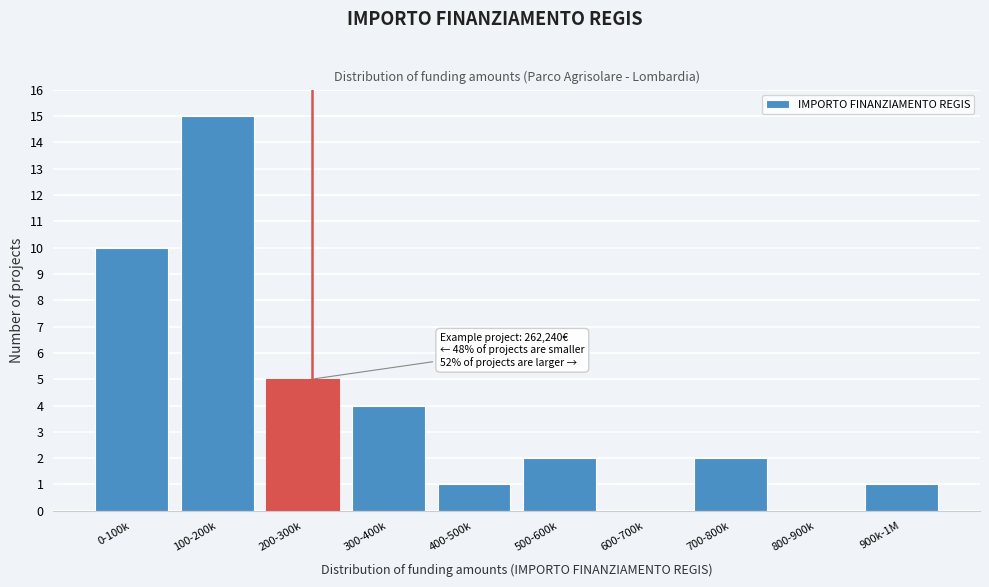

Reading left to right, list all the values displayed in this chart.

0-100k=10	100-200k=15	200-300k=5	300-400k=4	400-500k=1	500-600k=2	600-700k=0	700-800k=2	800-900k=0	900k-1M=1